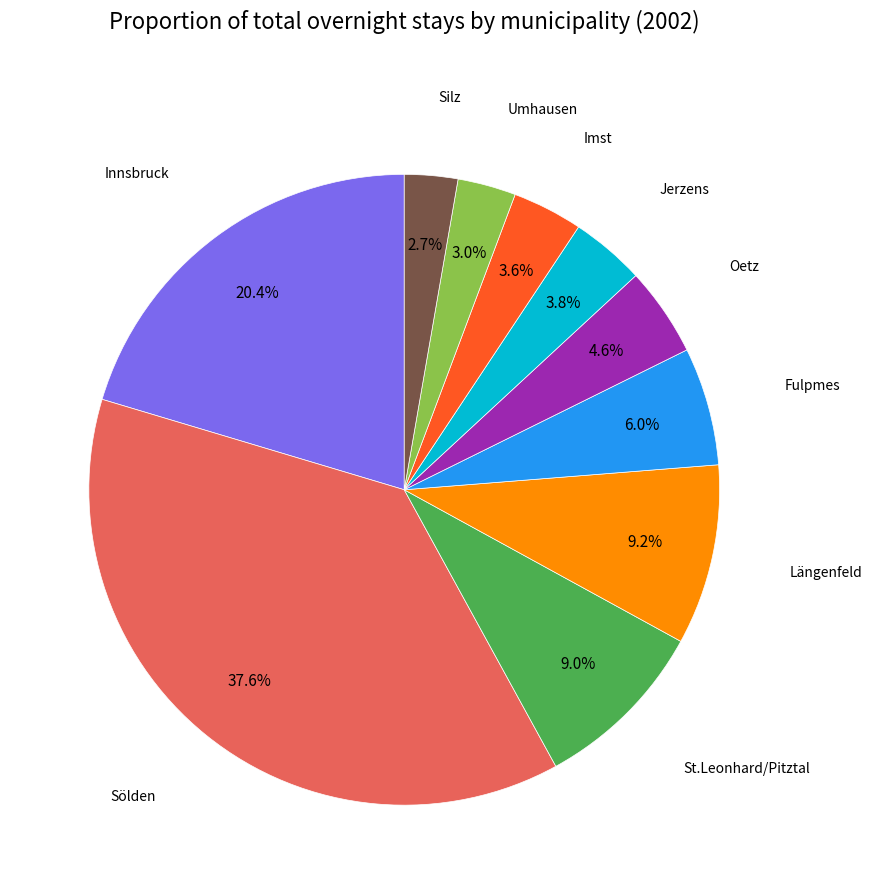

Does any single category account for the majority?

No